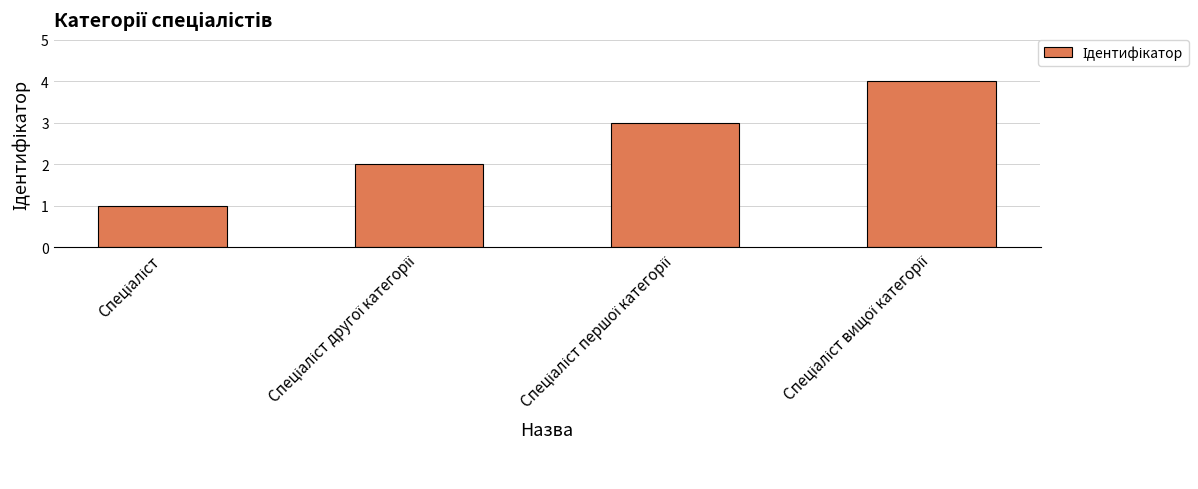

How many values are between 2 and 4?

3